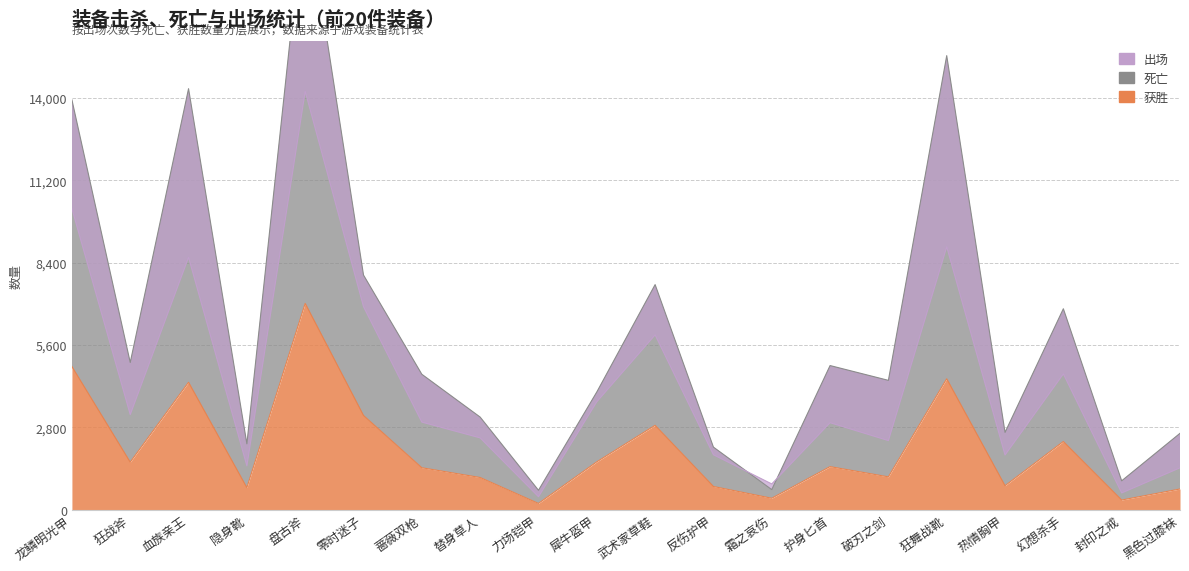

What are all the series names shown in the legend?

获胜, 死亡, 出场